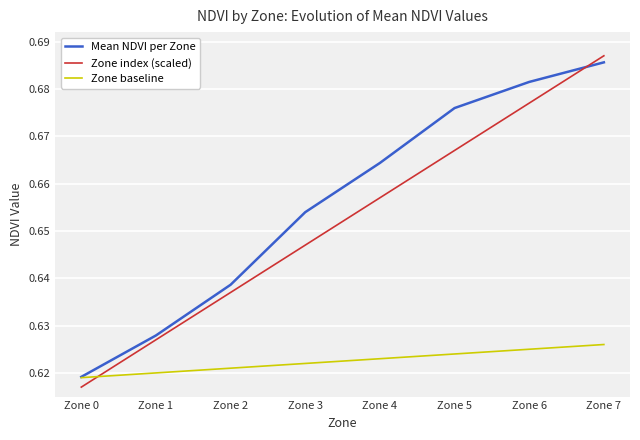

Where is Zone index (scaled) nearest to the value 0?

Zone 0